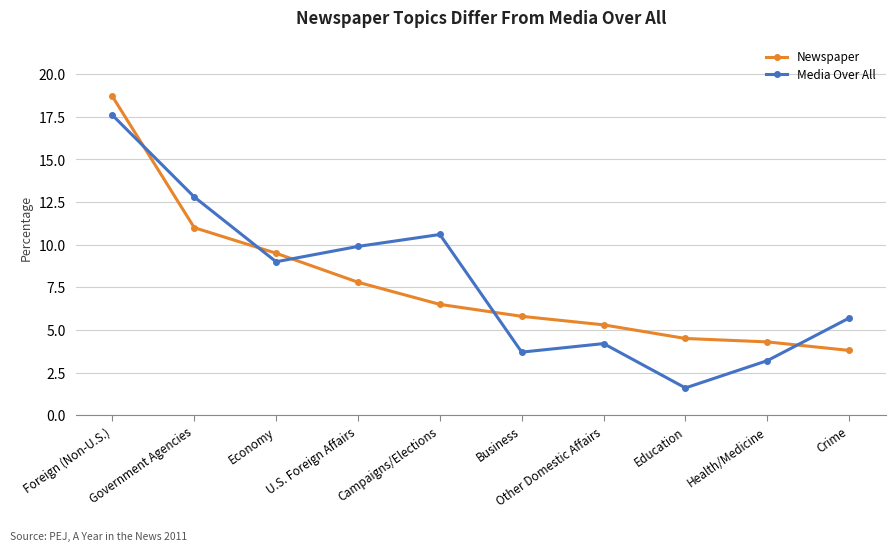

What is the maximum value shown in the chart?

18.7